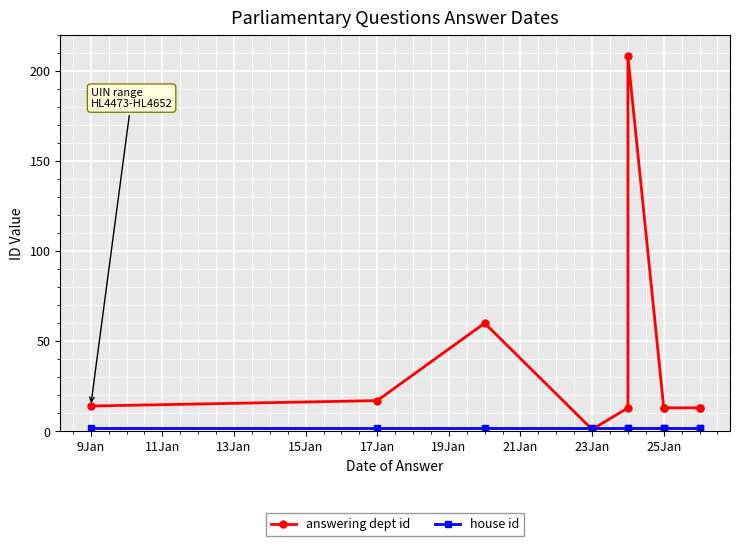

Is it true that answering dept id equals 3 at 9Jan?

False